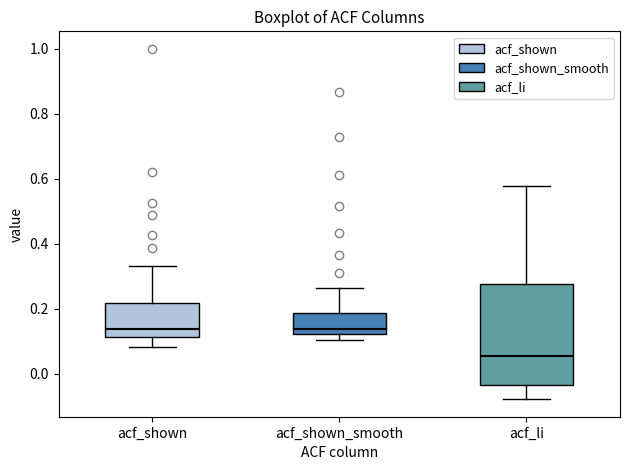

Reading left to right, transcribe this box plot: for each box, give where its median line is, the range the box spans, and where its two whiskers end, as read against the y-axis. The values are not printed on the chart, so give them approximately, as read against the axis.

acf_shown: median 0.14, box 0.12 to 0.22, whiskers 0.08 to 0.34
acf_shown_smooth: median 0.14, box 0.12 to 0.18, whiskers 0.10 to 0.26
acf_li: median 0.06, box -0.04 to 0.28, whiskers -0.08 to 0.58